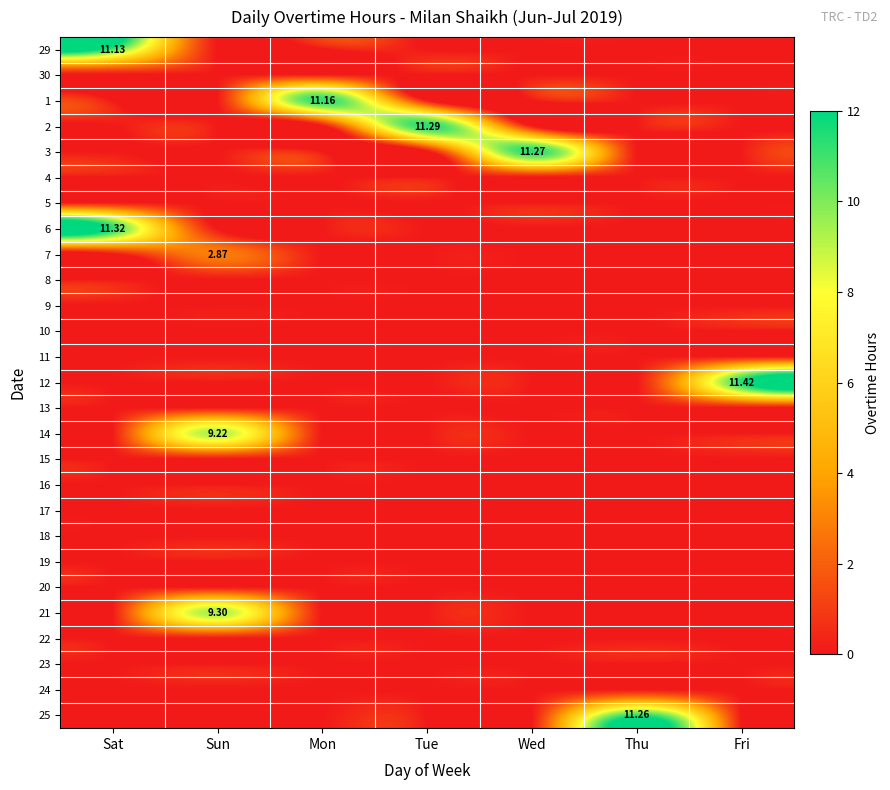

What is the greatest value displayed?

11.4